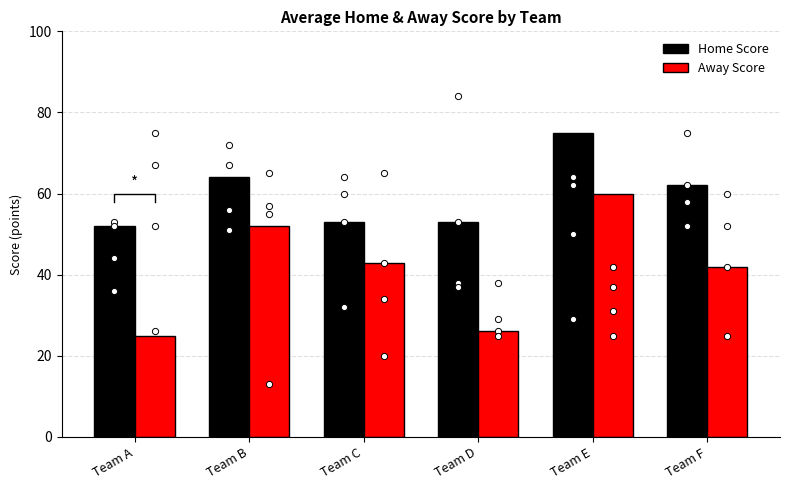

Which series contains the highest Y value?

Home Score